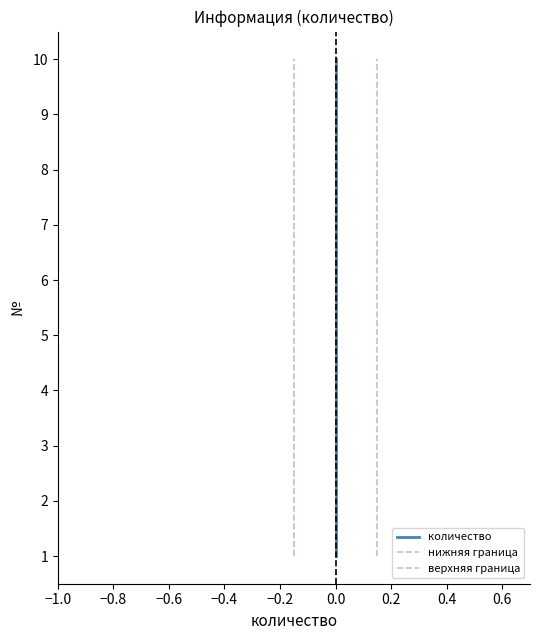

What is the difference between the maximum and minimum values in the нижняя граница series?

9